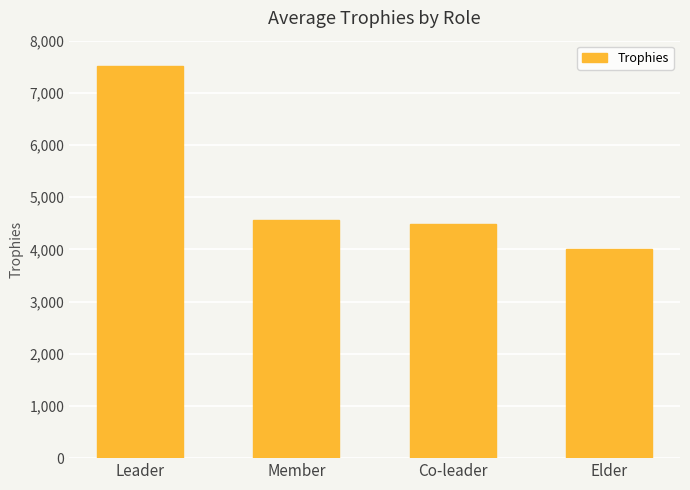

The chart shows a value of 7506.0 at Leader. True or false?

True